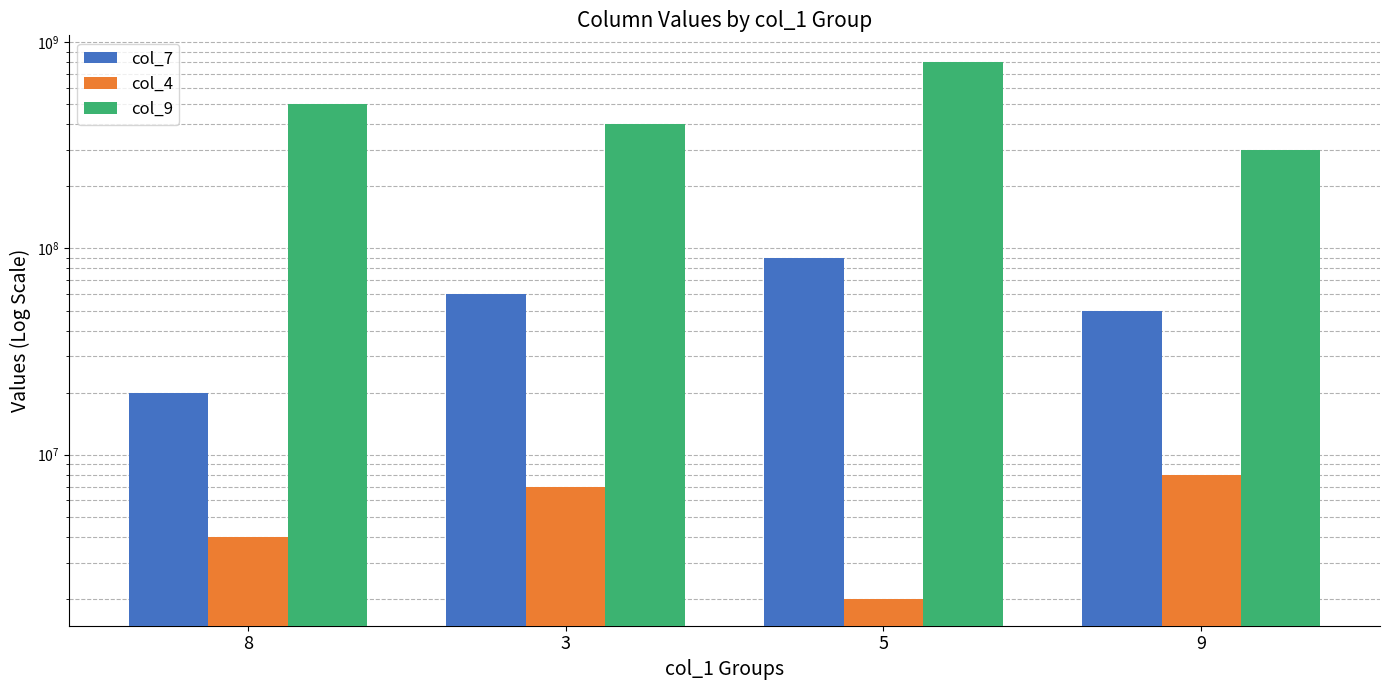

What is the difference between the second highest and second lowest values in the col_9 series?

100000000